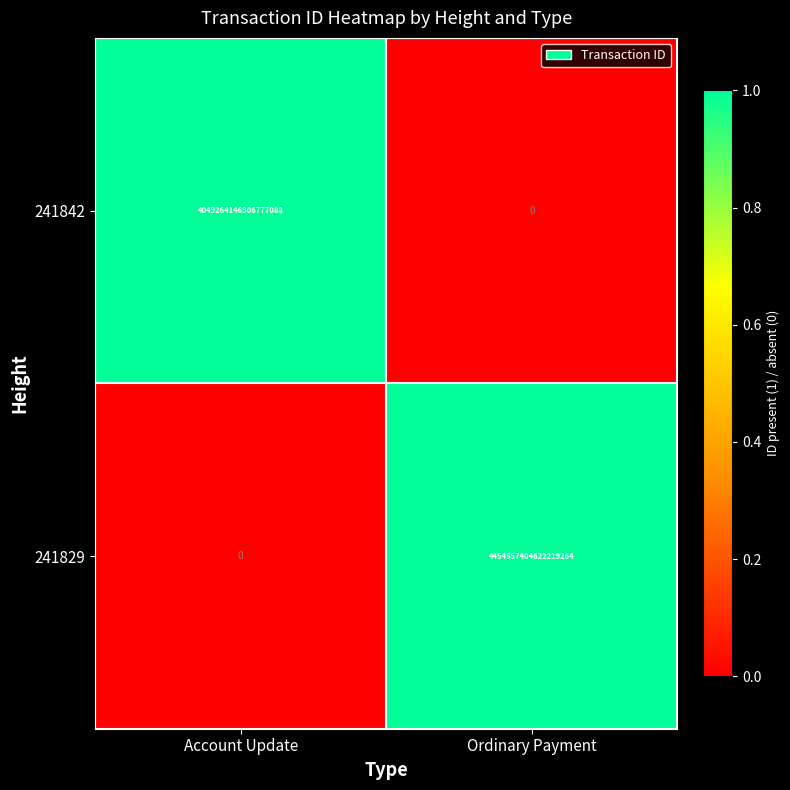

Is the value of 241842 at Ordinary Payment greater than the value of 241829 at Ordinary Payment?

No